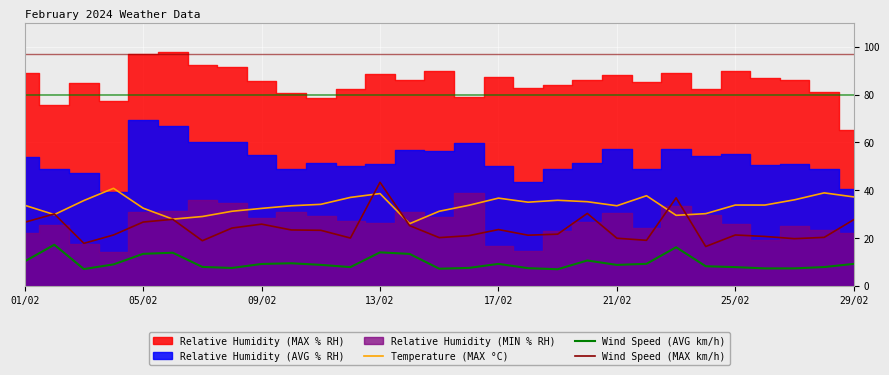

The value of Wind Speed (MAX km/h) at 21/02 is 27.6. True or false?

False